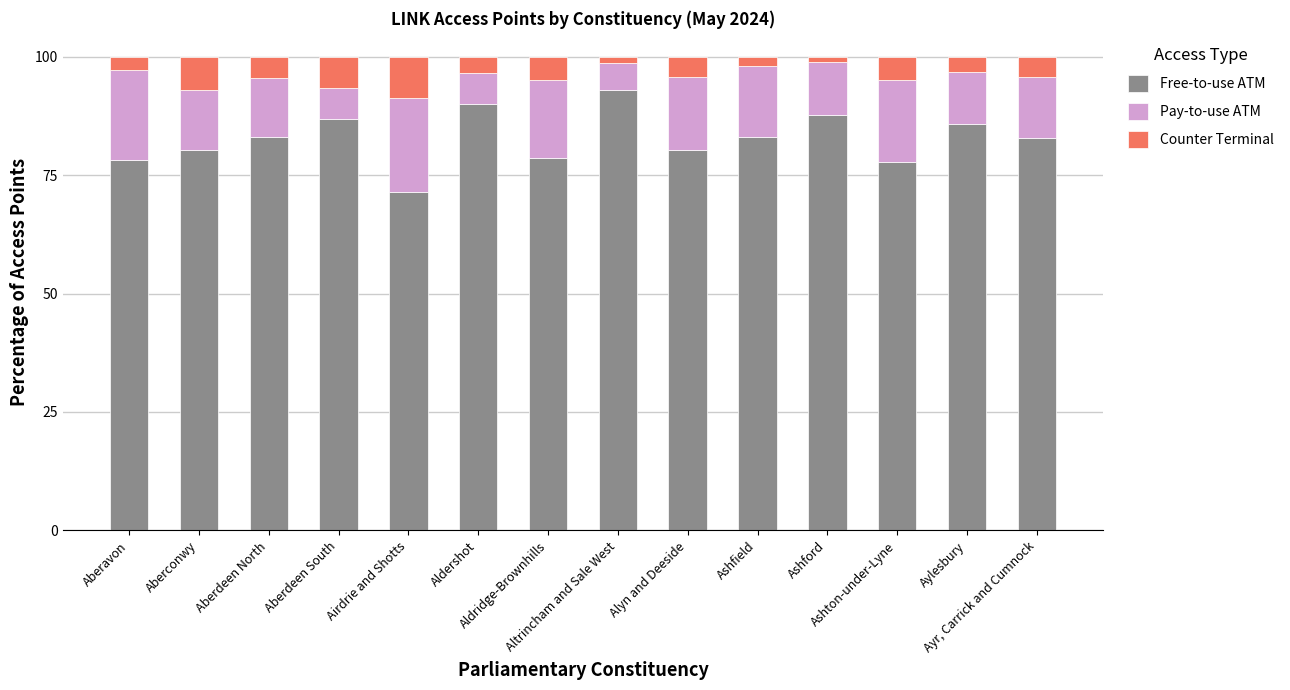

What is the maximum value for Free-to-use ATM?

93.0